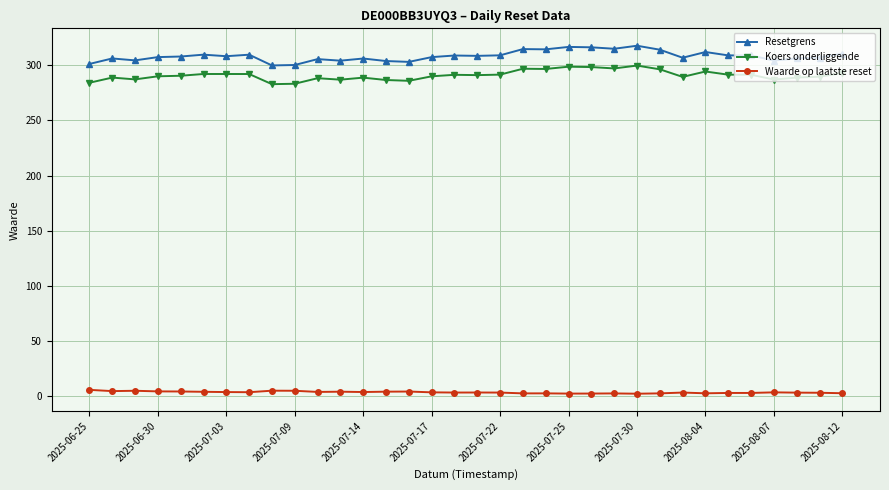

True or false: Resetgrens has more than 2 points higher than both neighbors.

True